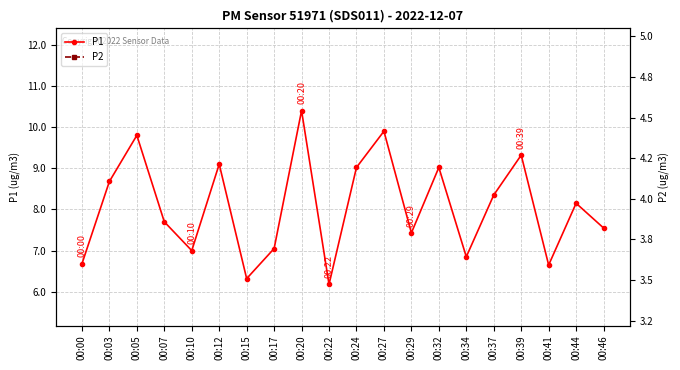

How many lines are shown in the chart?

2